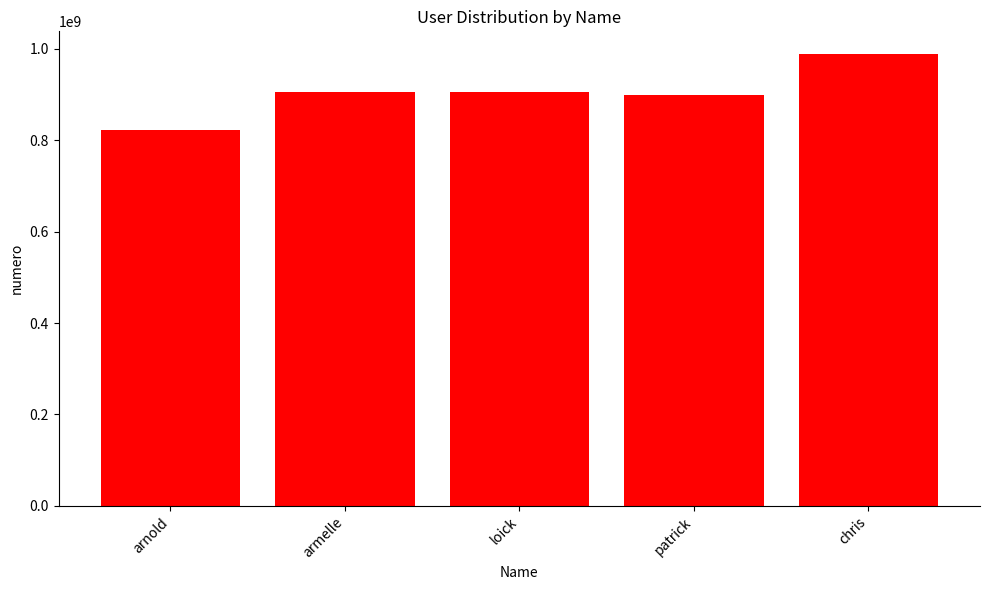

At which category does the chart reach its peak across all series?

chris